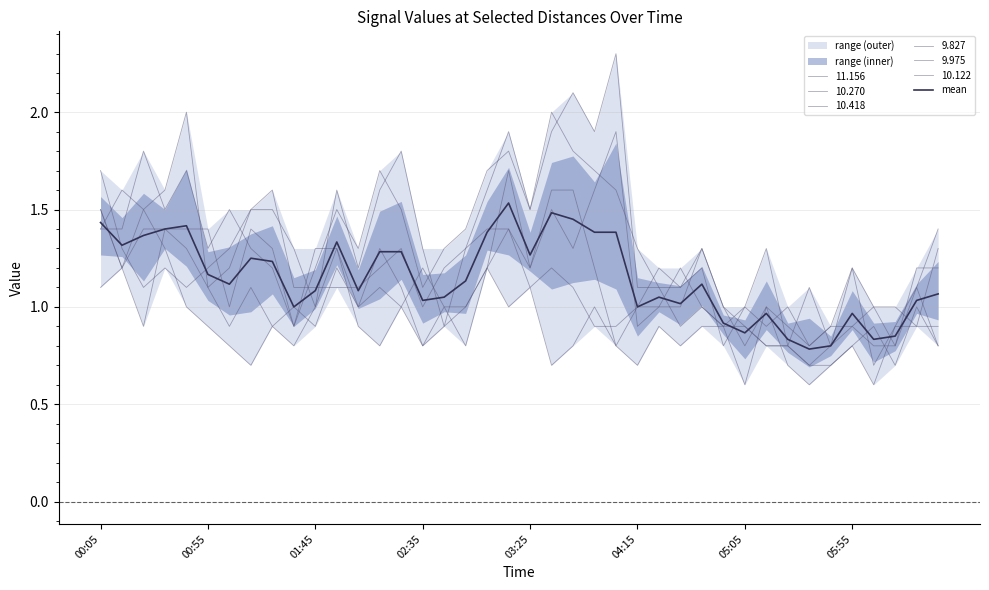

Where is the data nearest to the value 1?

9